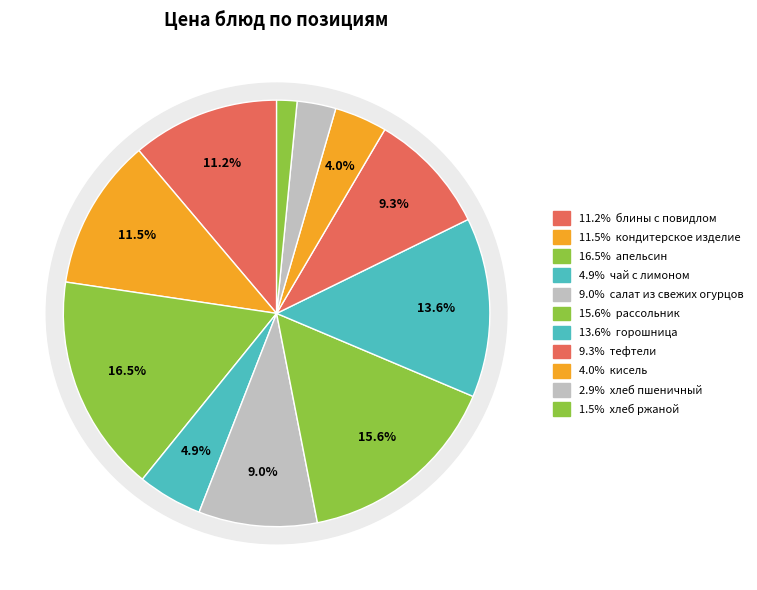

Is кисель the majority of the pie?

No